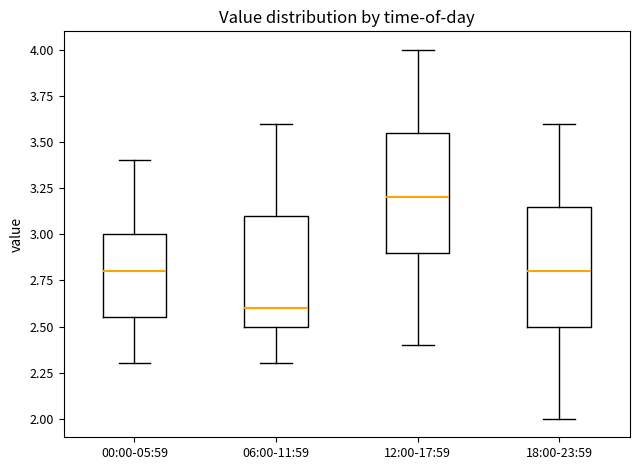

Which box's median line is the lowest?

06:00-11:59